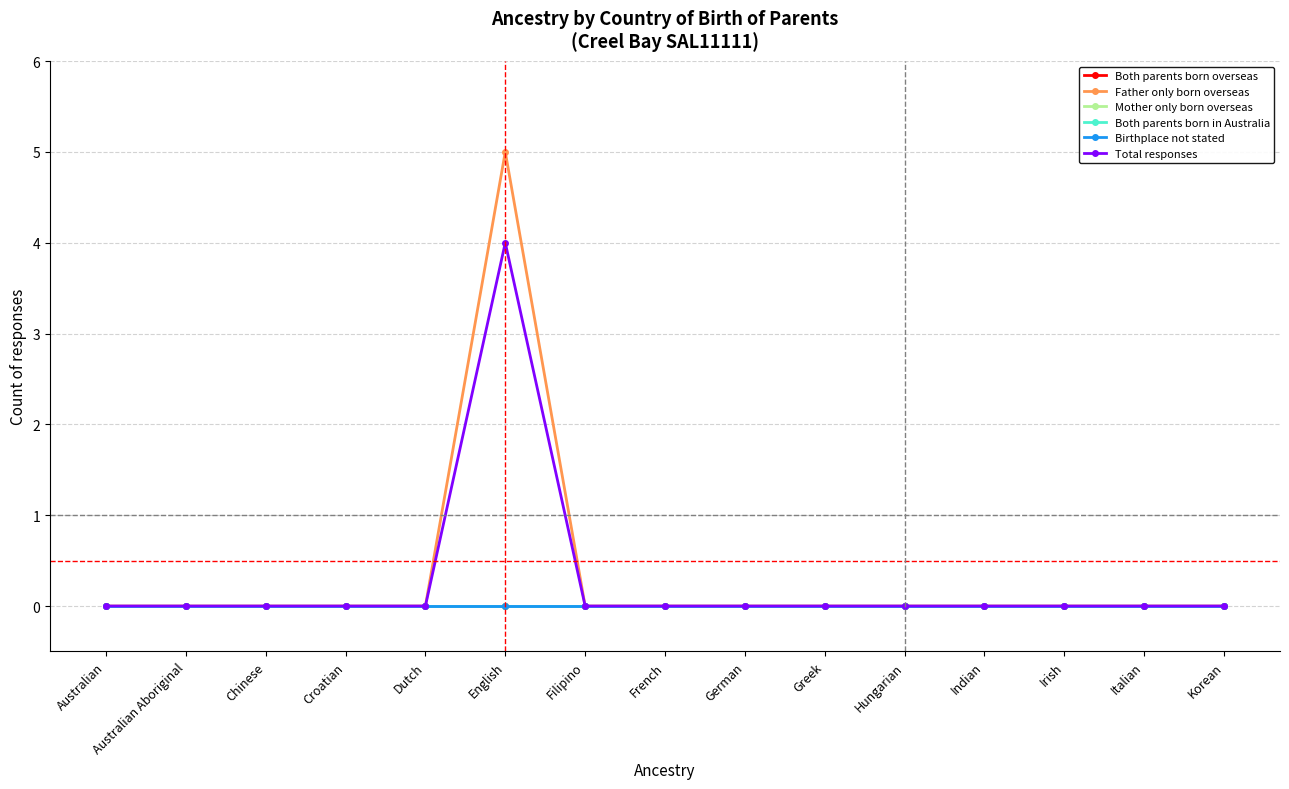

What position from the left is Greek?

10